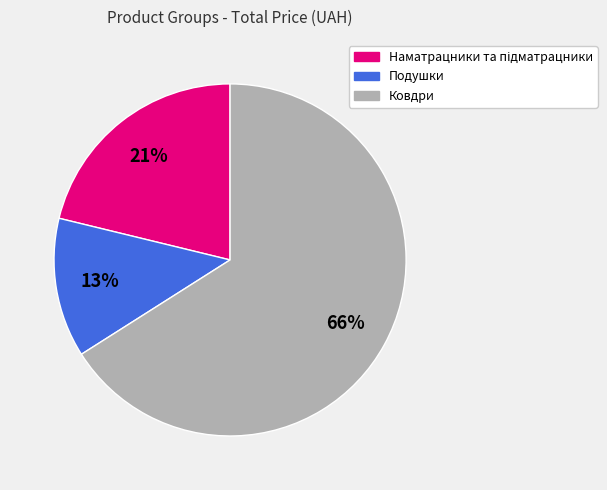

To the nearest percent, what portion does Ковдри represent?

66%